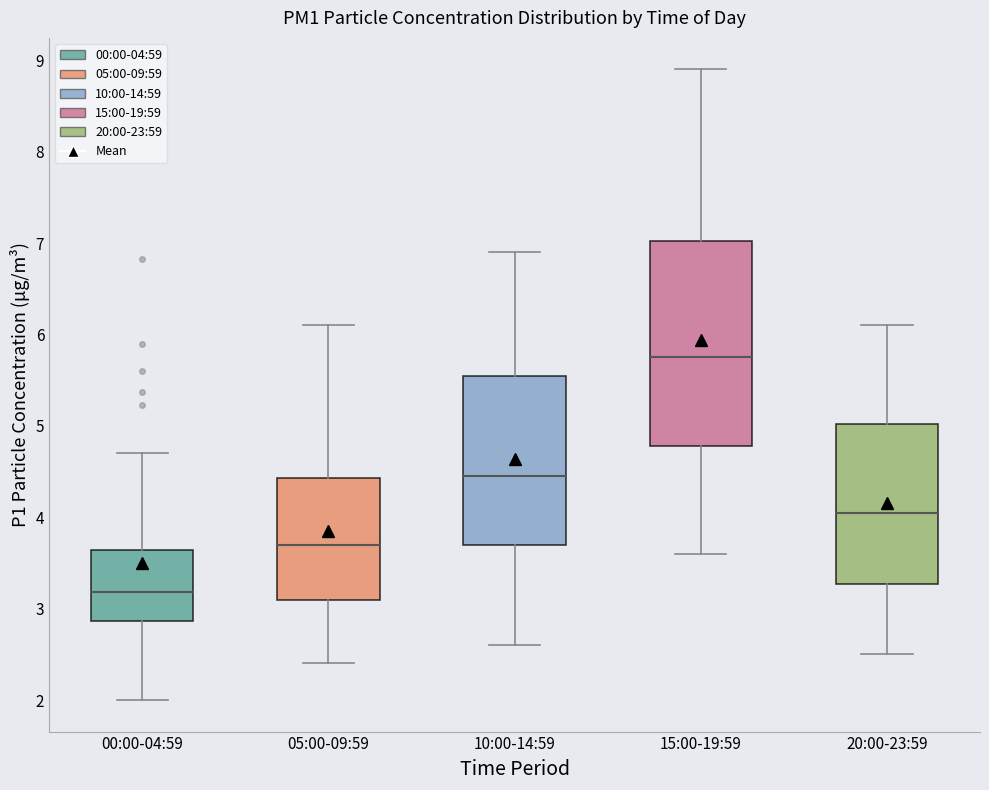

Which box's median line is the highest?

15:00-19:59